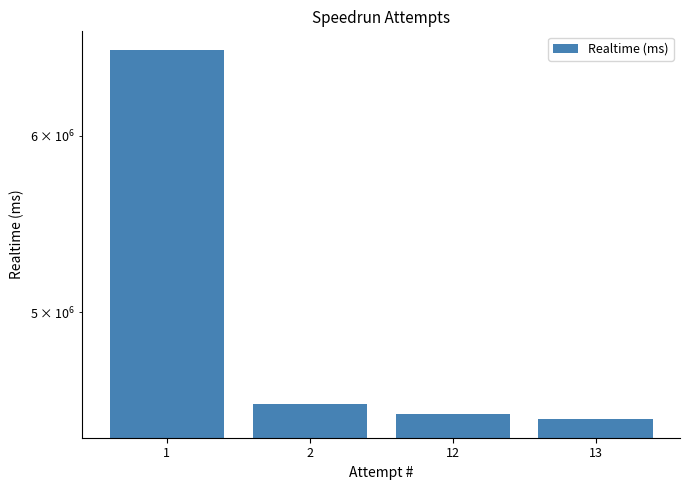

Between 2 and 1, which is larger?

1